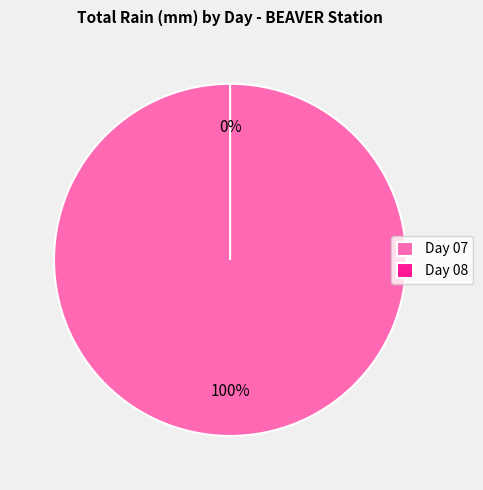

Rank the categories by value from lowest to highest.

08, 07